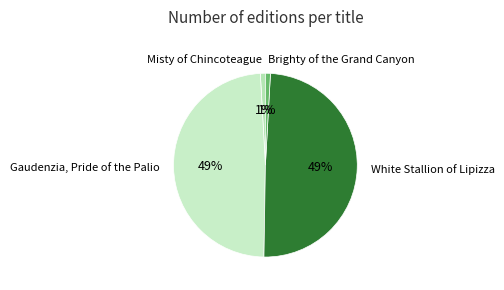

Count the number of slices in the pie.

4